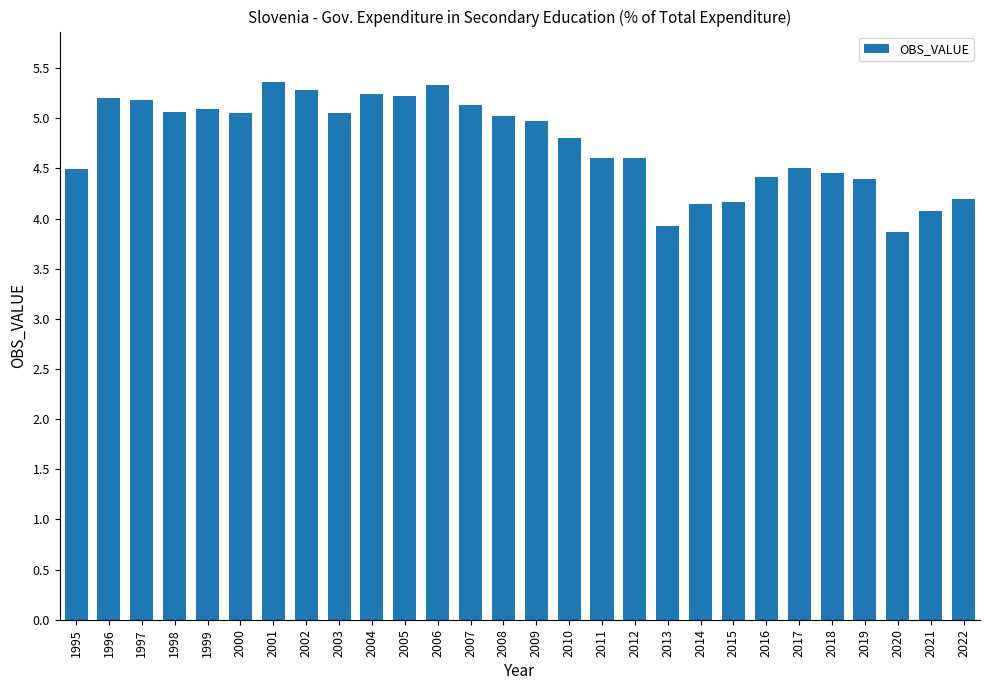

What is the sum of the values at 2014 and 2018?

8.6